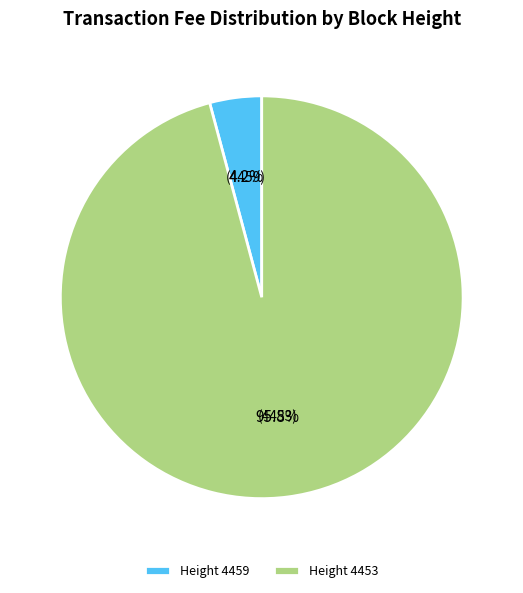

What is the total percentage of Height 4459 and Height 4453?

100.0%